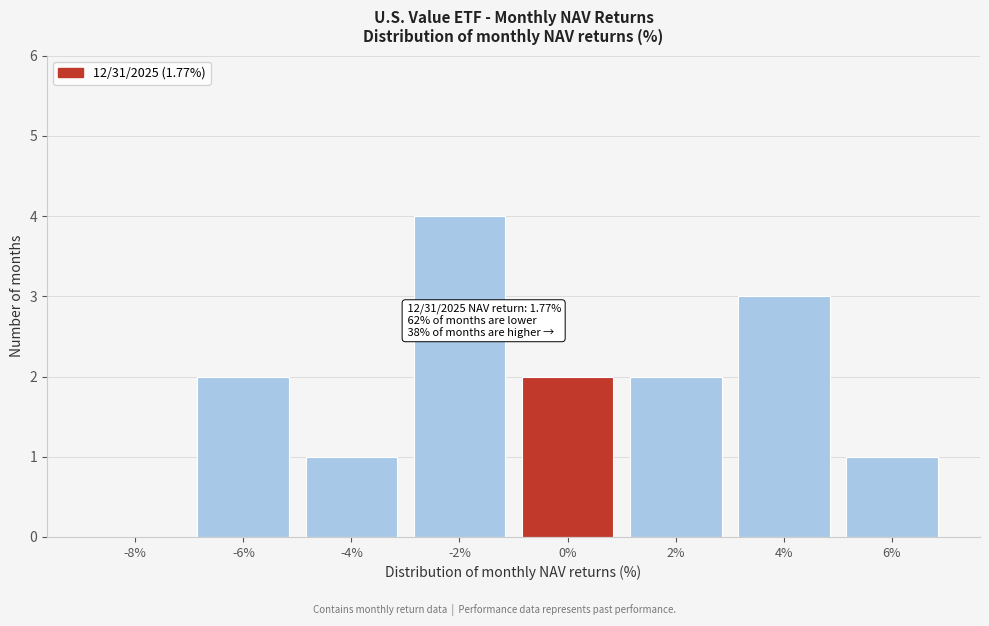

Reading left to right, extract all data points from this chart.

-8%=0	-6%=2	-4%=1	-2%=4	0%=2	2%=2	4%=3	6%=1